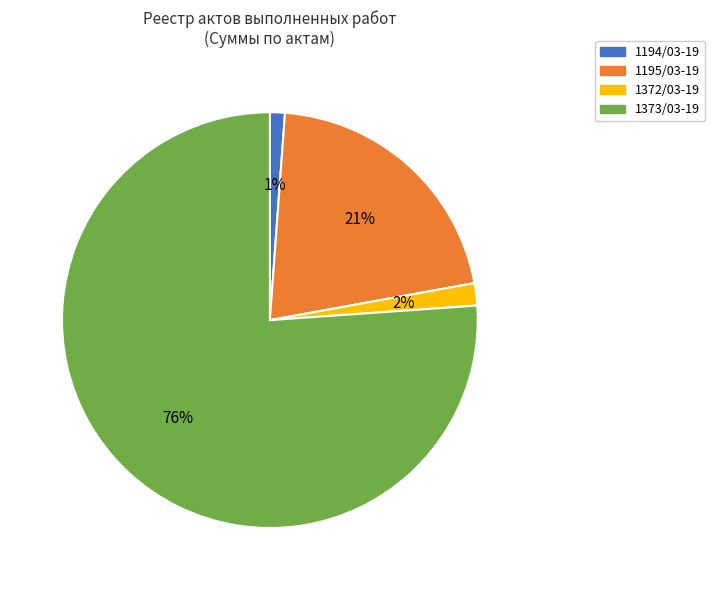

Which category has the biggest portion of the pie?

1373/03-19